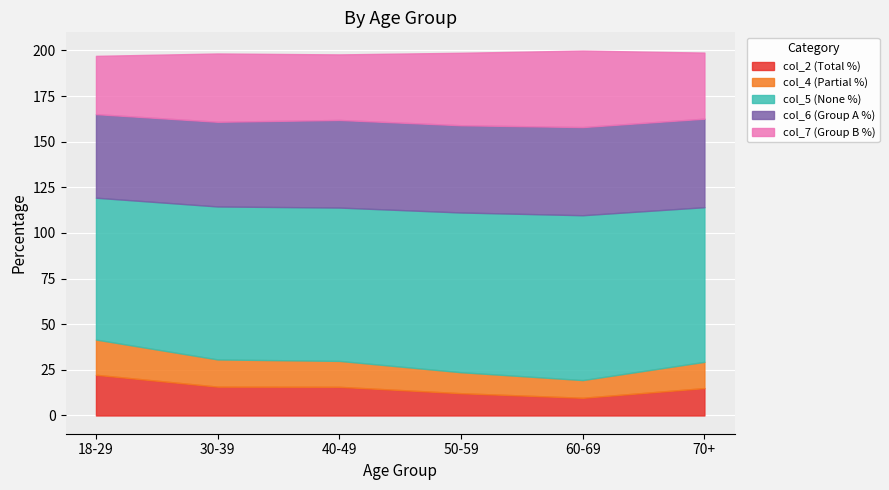

How many categories are shown in the chart?

6